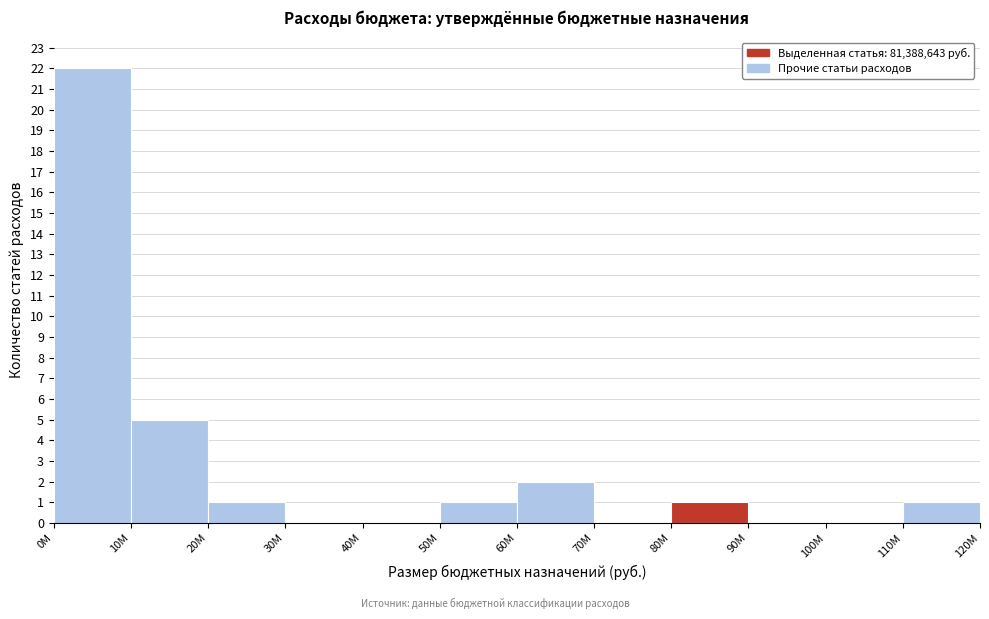

Reading left to right, what are all the values shown in this chart?

0M=22	10M=5	20M=1	30M=0	40M=0	50M=1	60M=2	70M=0	80M=1	90M=0	100M=0	110M=1